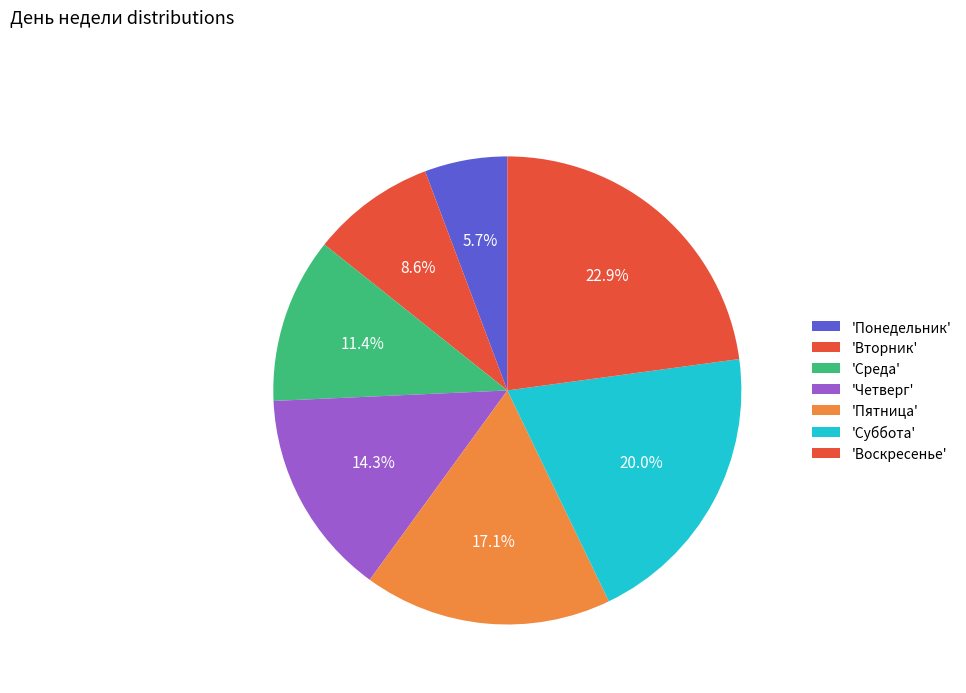

Count the number of slices in the pie.

7